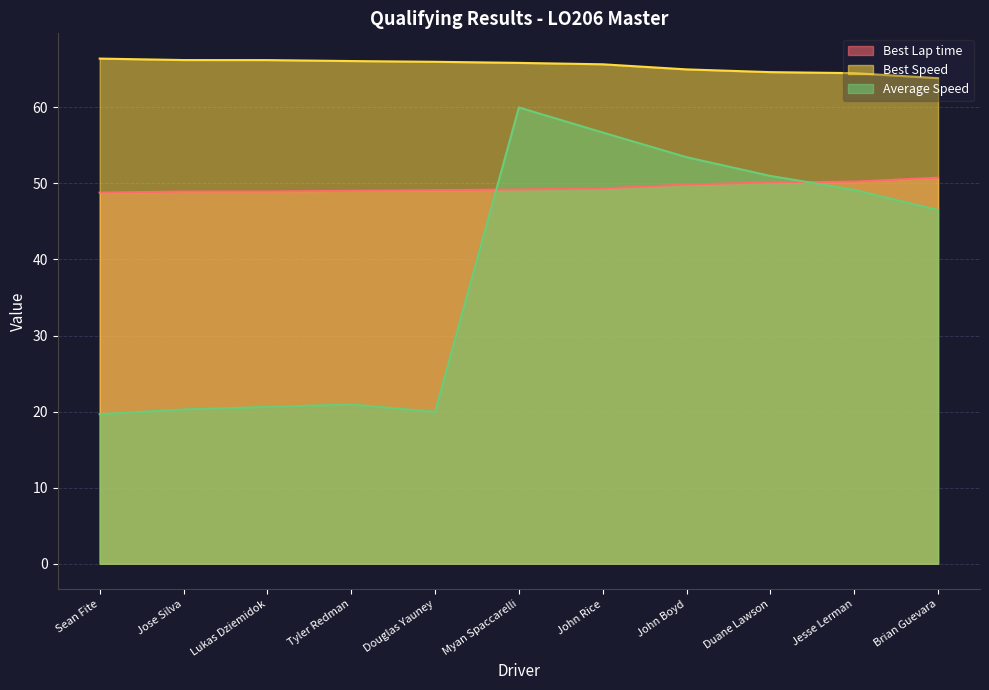

How many lines are shown in the chart?

3